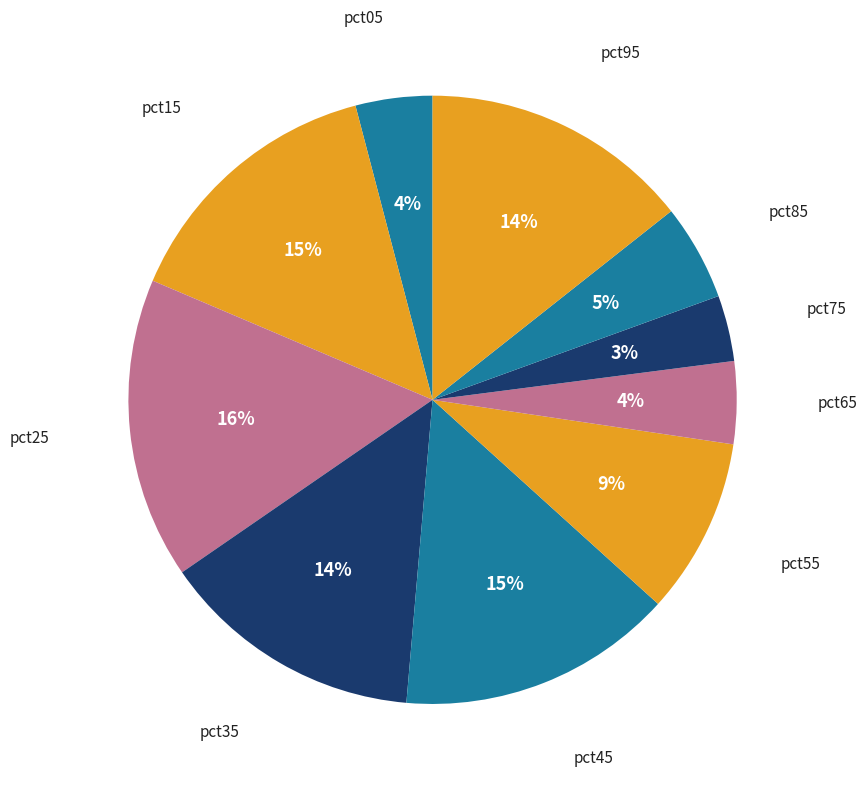

To the nearest percent, what is the average slice percentage?

10%